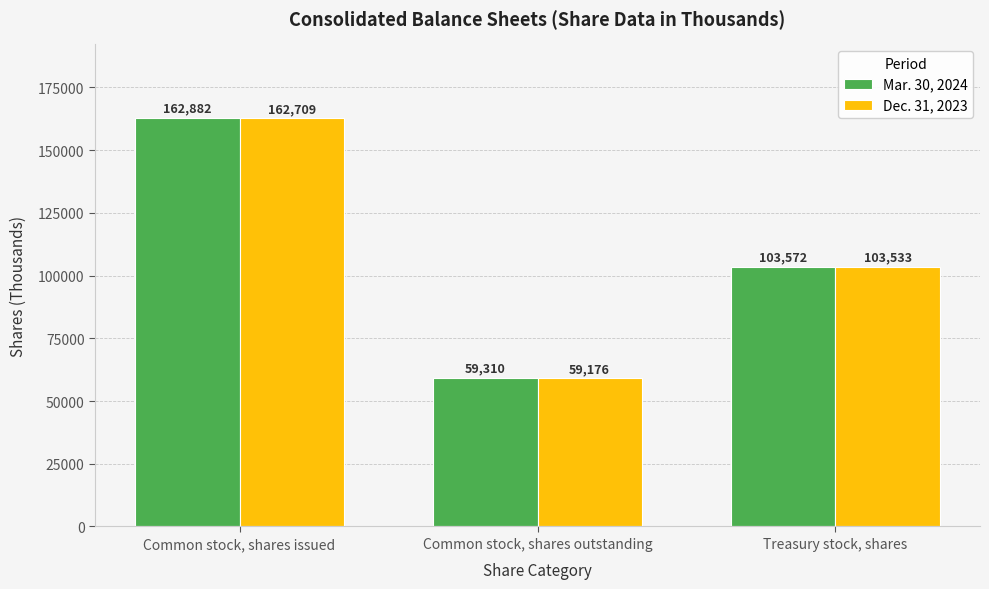

What are all the series names shown in the legend?

Mar. 30, 2024, Dec. 31, 2023